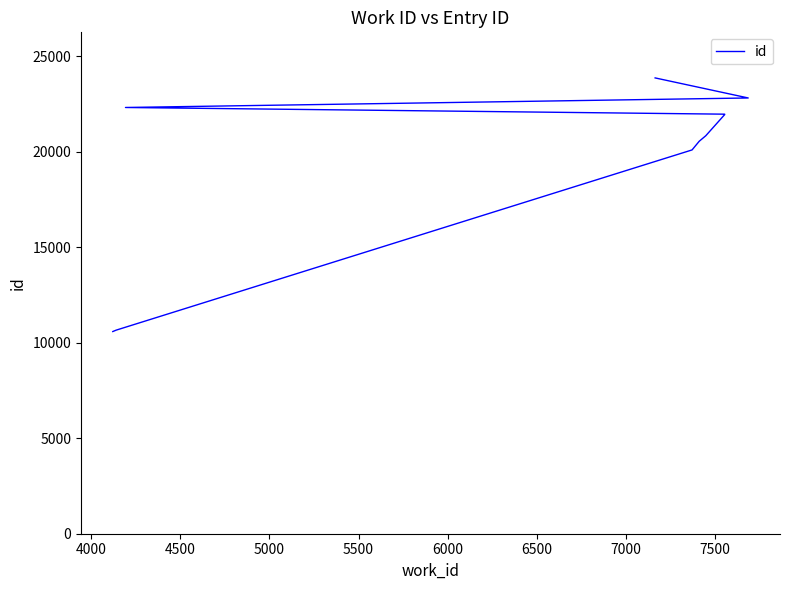

True or false: there are more than 0 points higher than both neighbors.

False